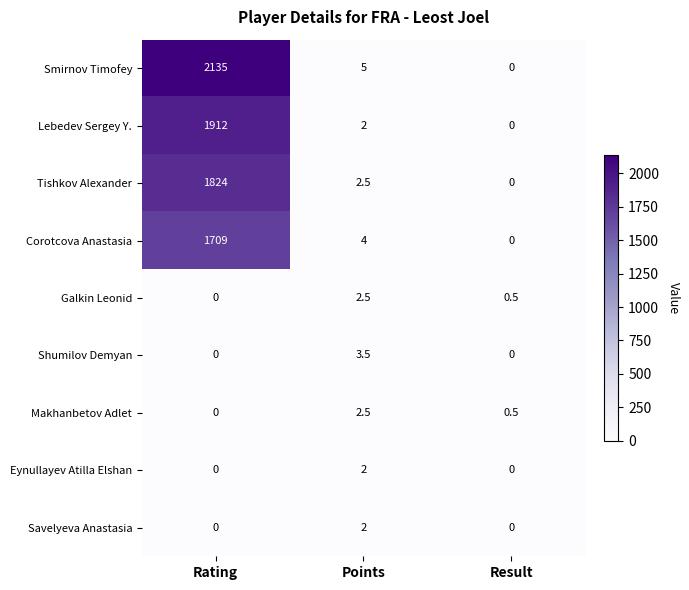

Rank the categories by Tishkov Alexander value from lowest to highest.

Result, Points, Rating